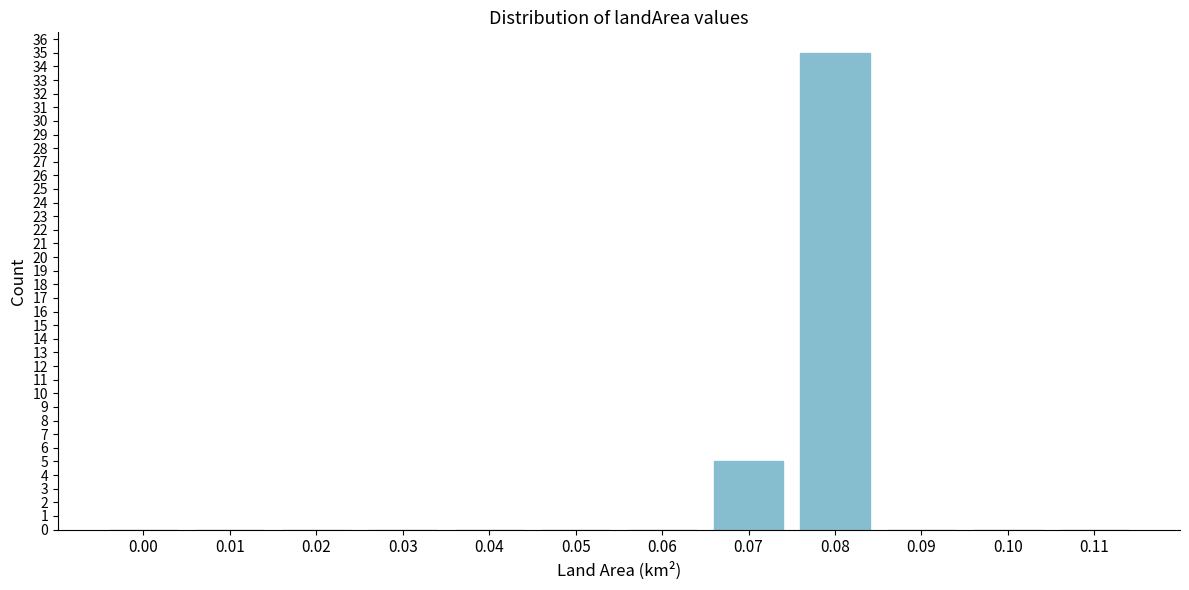

Reading right to left, what are all the values shown in this chart?

0.11=0	0.10=0	0.09=0	0.08=35	0.07=5	0.06=0	0.05=0	0.04=0	0.03=0	0.02=0	0.01=0	0.00=0